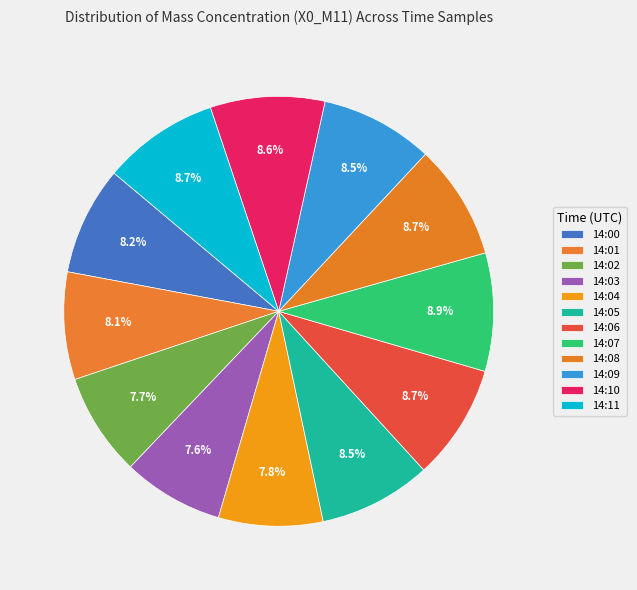

Which category has the smallest portion of the pie?

14:03